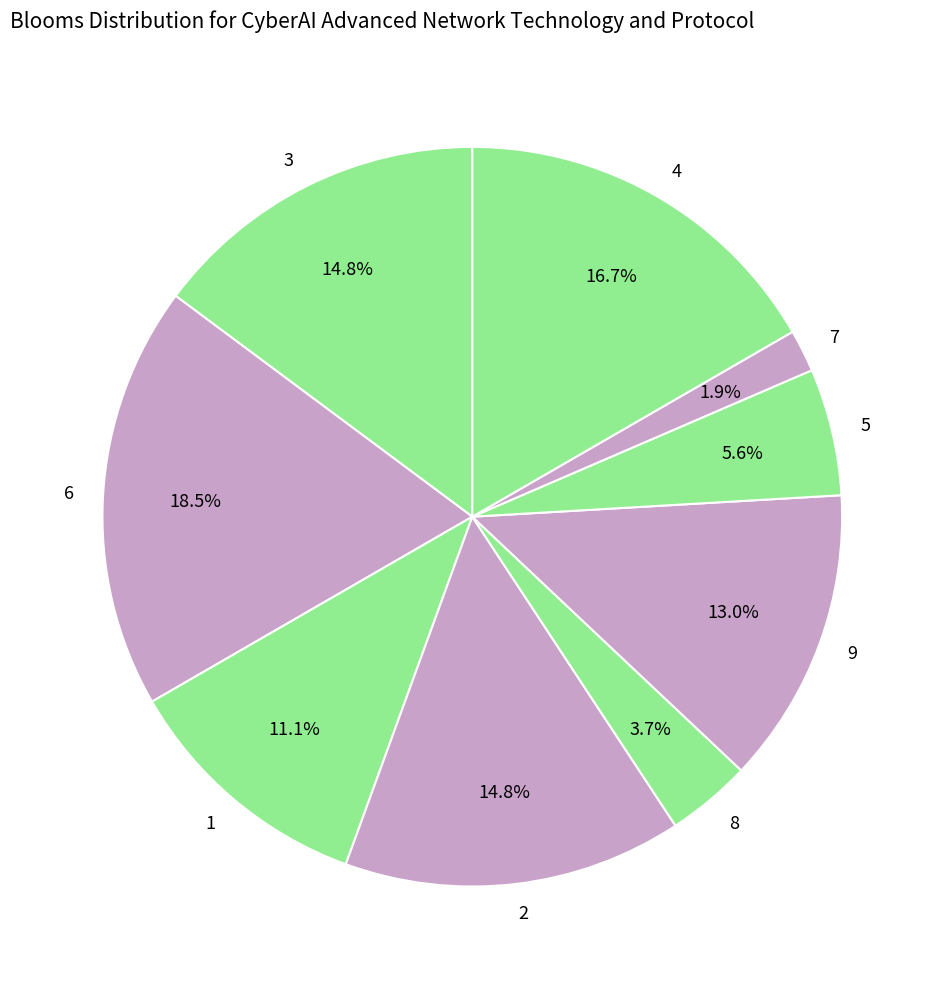

Which slice is the largest?

6